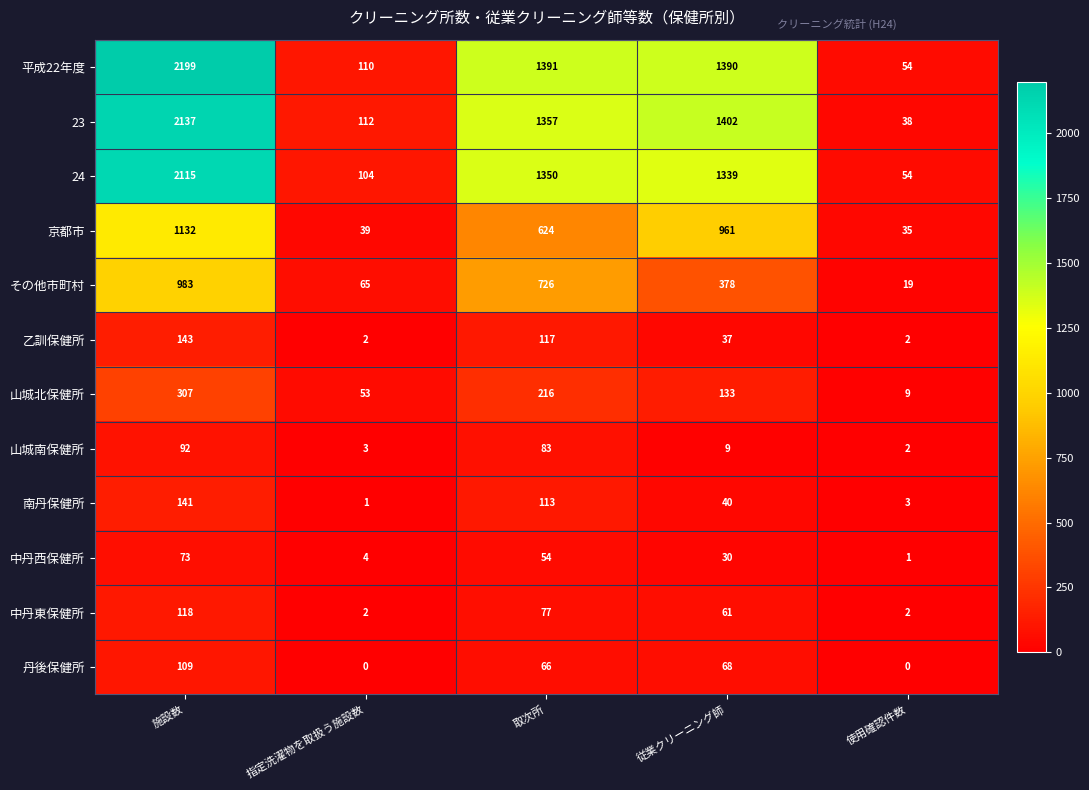

Which series has the widest spread of values?

平成22年度